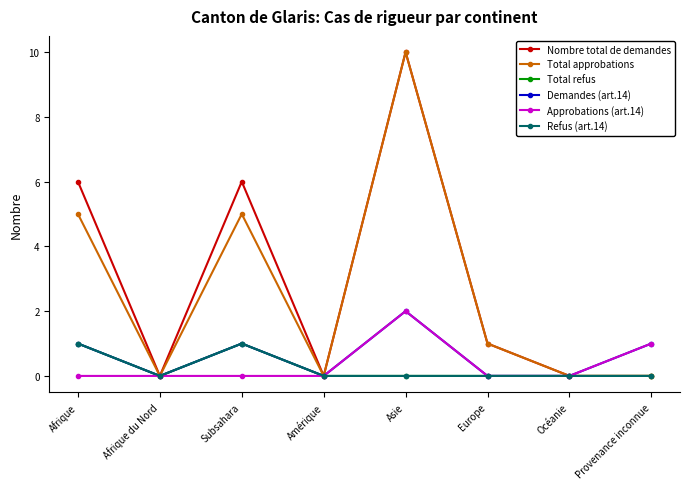

True or false: Nombre total de demandes and Refus (art.14) cross at least once.

False